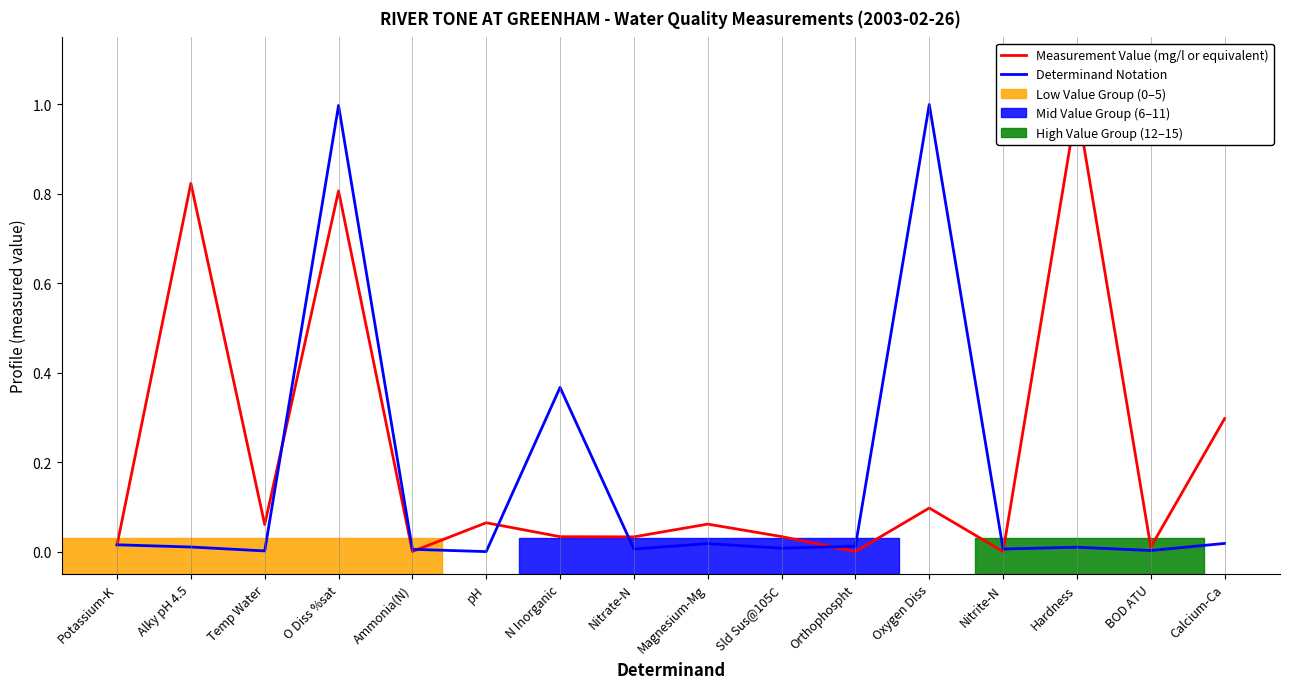

List the labels in order of Determinand Notation value, largest first.

Oxygen Diss, O Diss %sat, N Inorganic, Calcium-Ca, Magnesium-Mg, Potassium-K, Orthophospht, Alky pH 4.5, Hardness, Sld Sus@105C, Nitrite-N, Nitrate-N, Ammonia(N), BOD ATU, Temp Water, pH